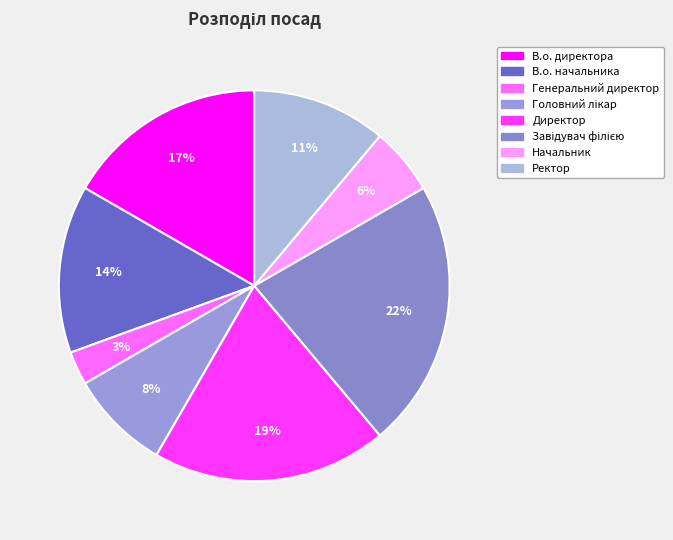

The В.о. директора slice represents 25% of the pie. True or false?

False